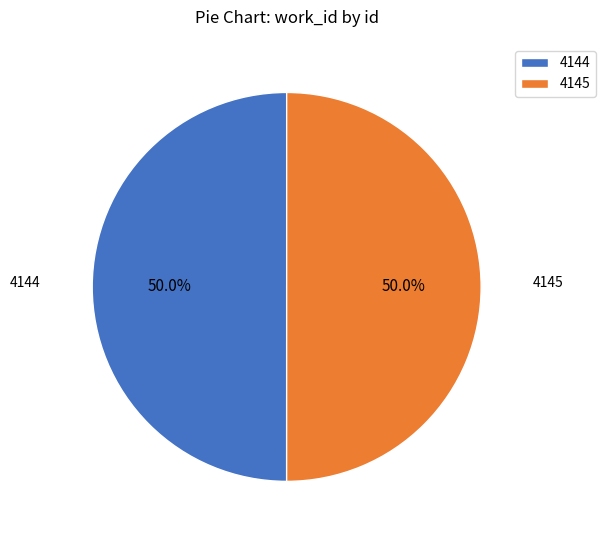

What is the ratio of the value at 4145 to the value at 4144?

1.0